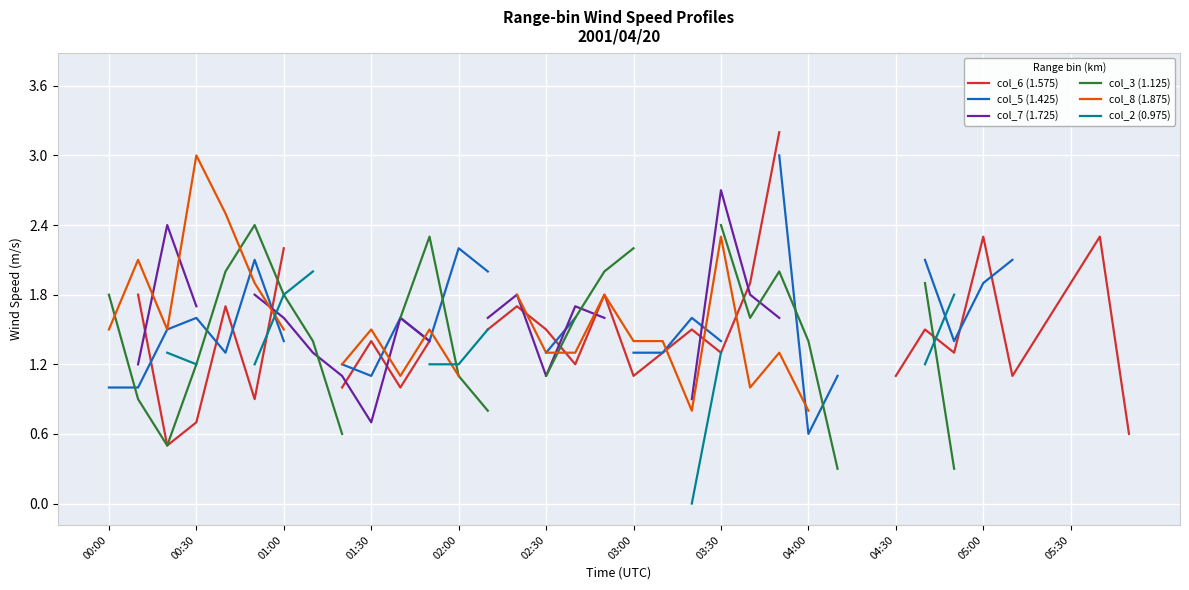

Where is col_5 (1.425) nearest to the value 1?

00:00